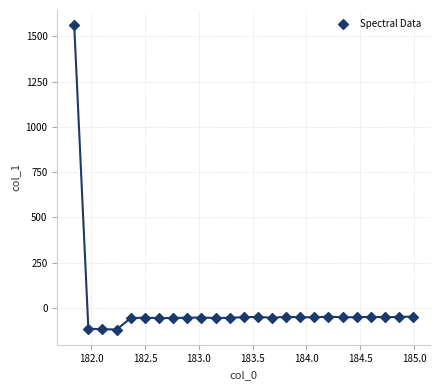

What is the range of X values (max minus min)?

3.1